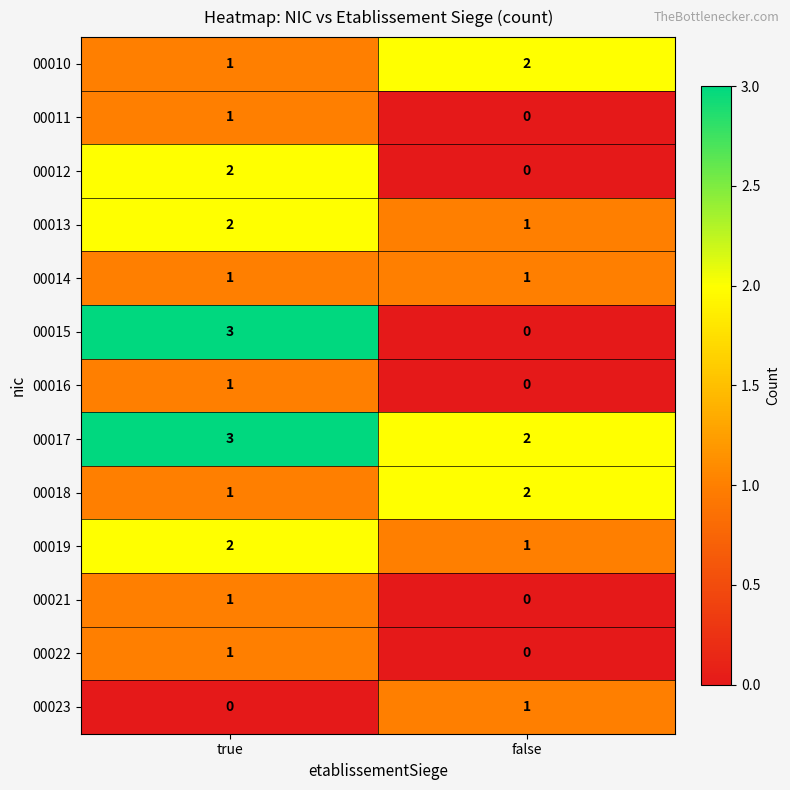

Where is 00021 nearest to the value 0?

false